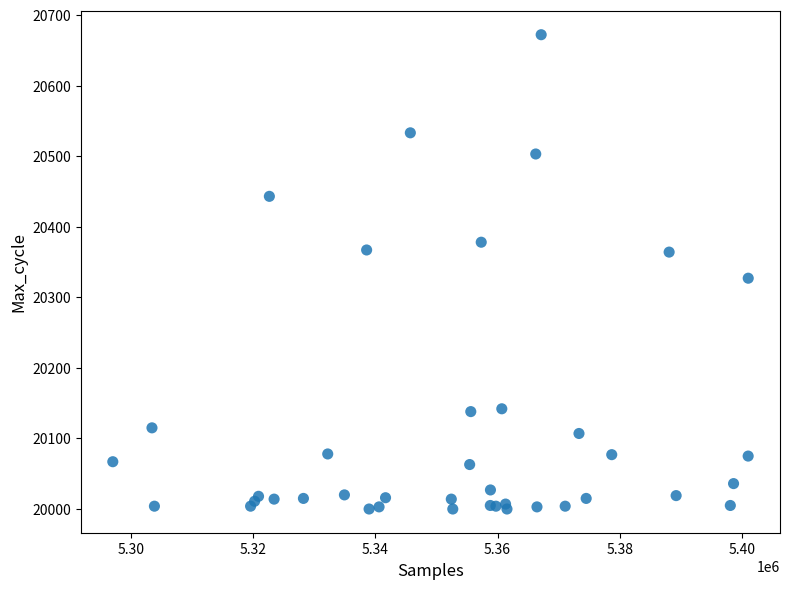

What Y value in the scatter plot is closest to 20336?

20327